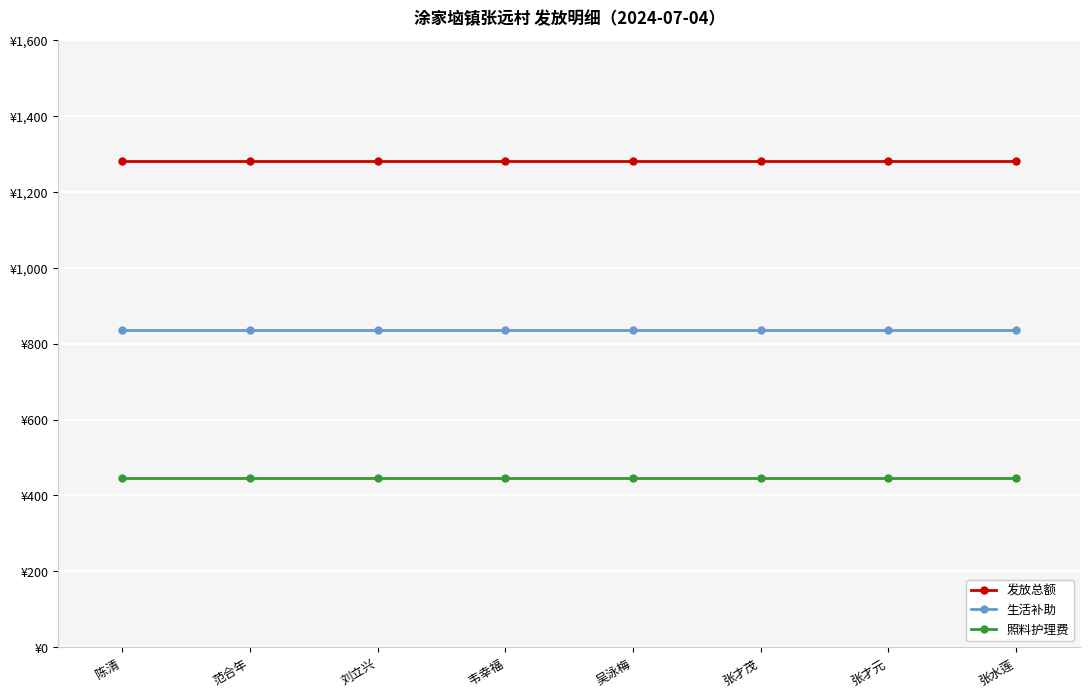

What is the label of the 8th point from the left?

张水莲